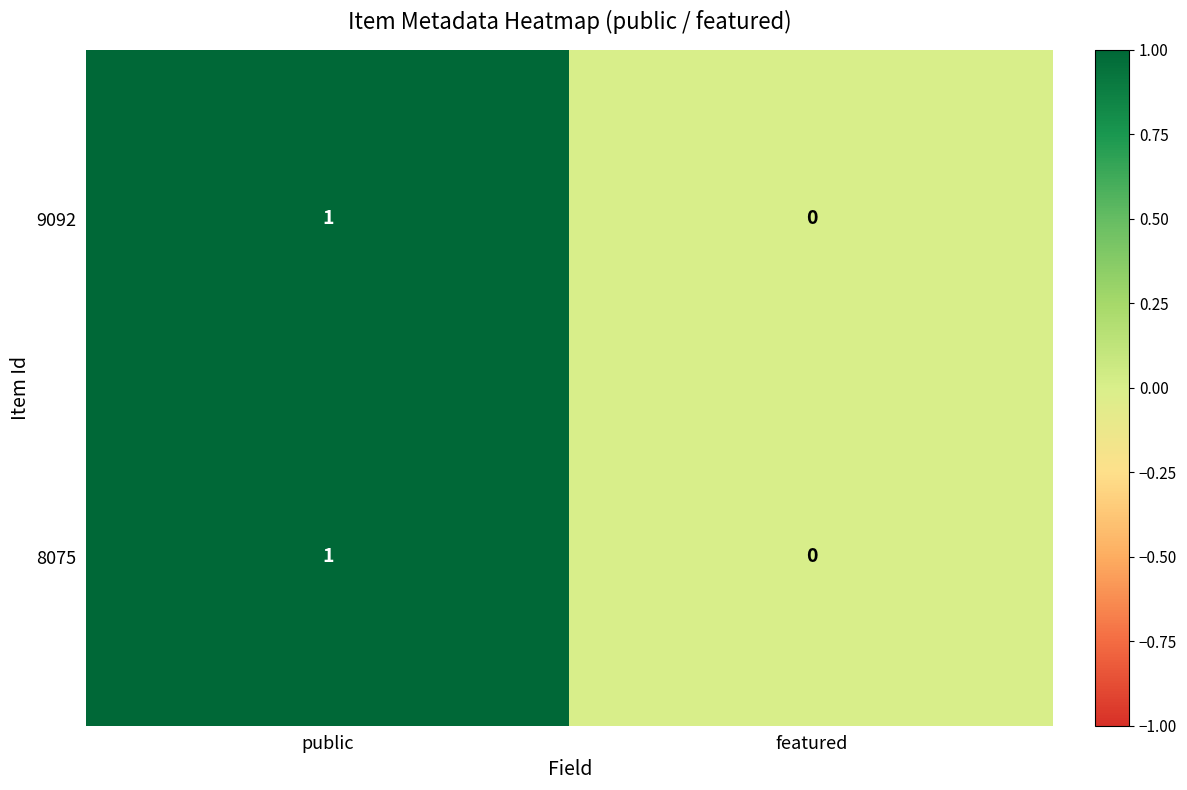

Reading left to right, transcribe all the data shown in this chart.

9092: public=1	featured=0
8075: public=1	featured=0